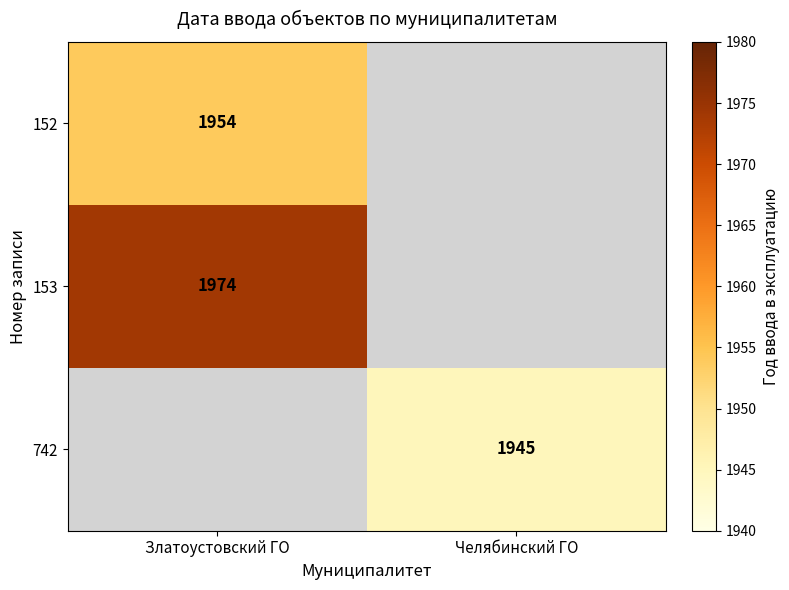

How many series are shown in this chart?

3